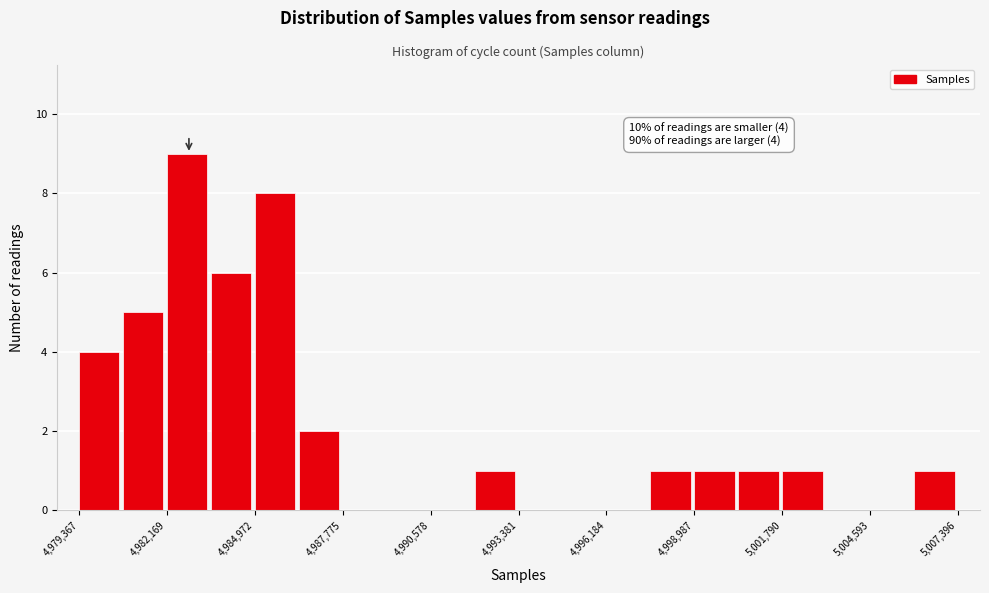

Around what value on the x-axis is the tallest bar? Give the approximate position of its centre, as read against the axis.

4983000